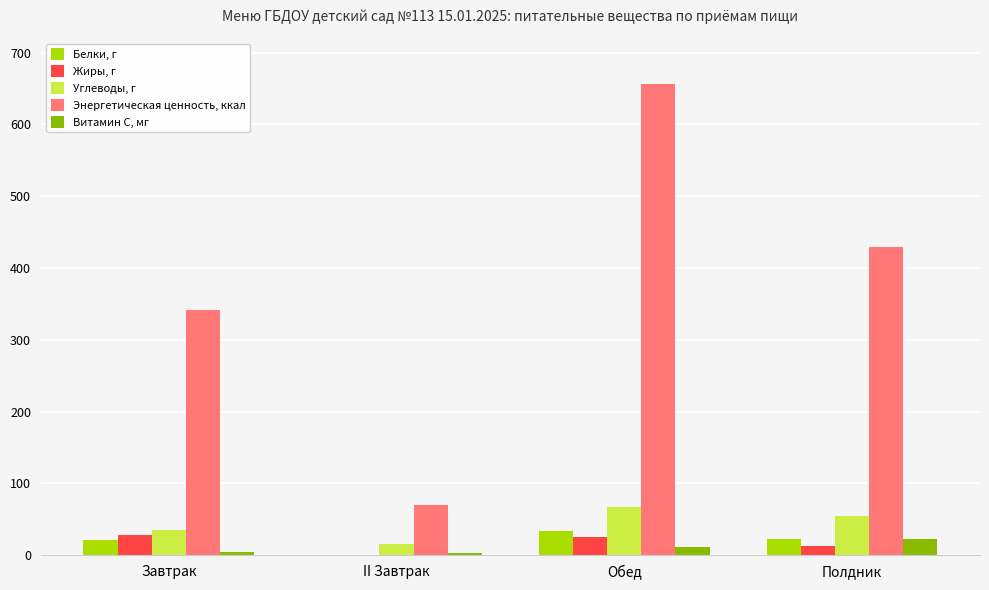

At which category is the sum across all series the highest?

Обед